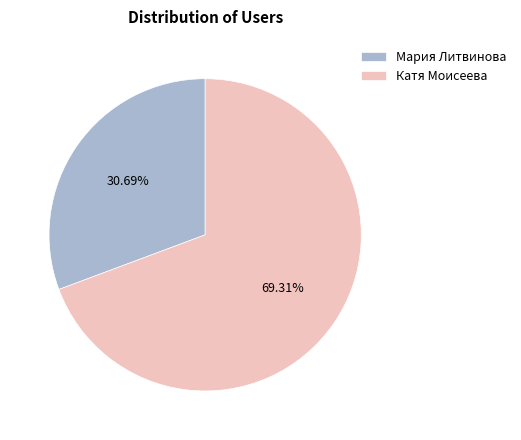

To the nearest percent, what is the combined percentage of Катя Моисеева and Мария Литвинова?

100%